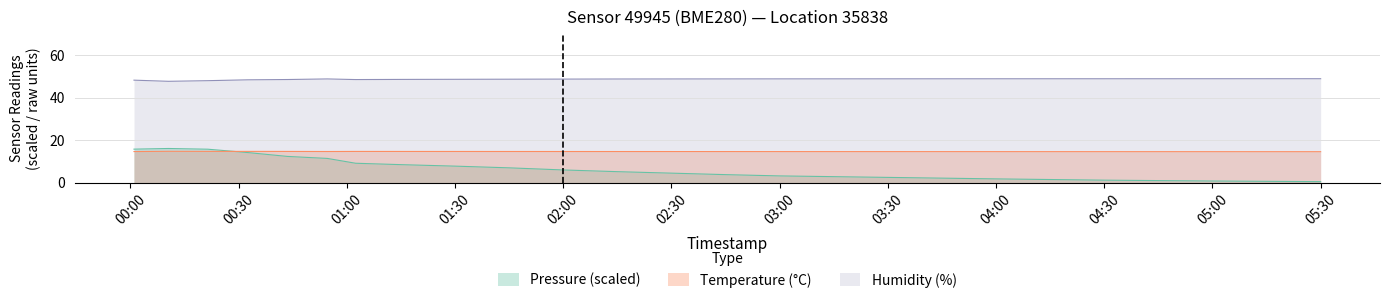

Where is the first local maximum for temperature?

temperature